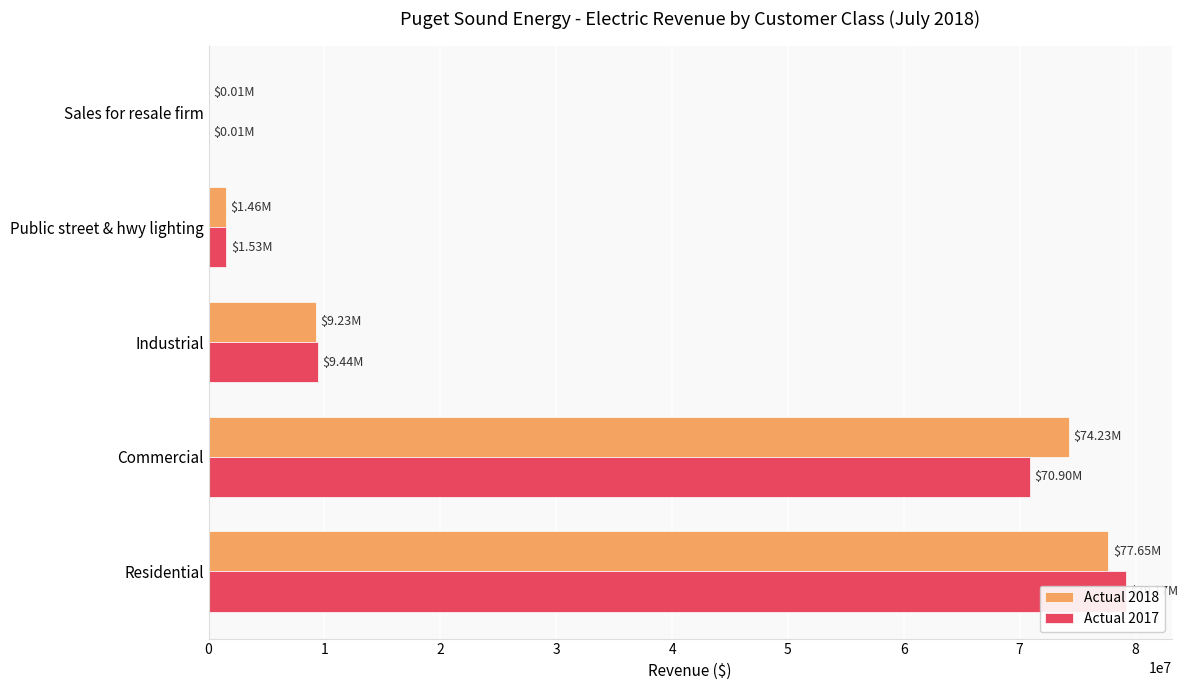

True or false: Actual 2017 has a value of 9439487.7 at Industrial.

True